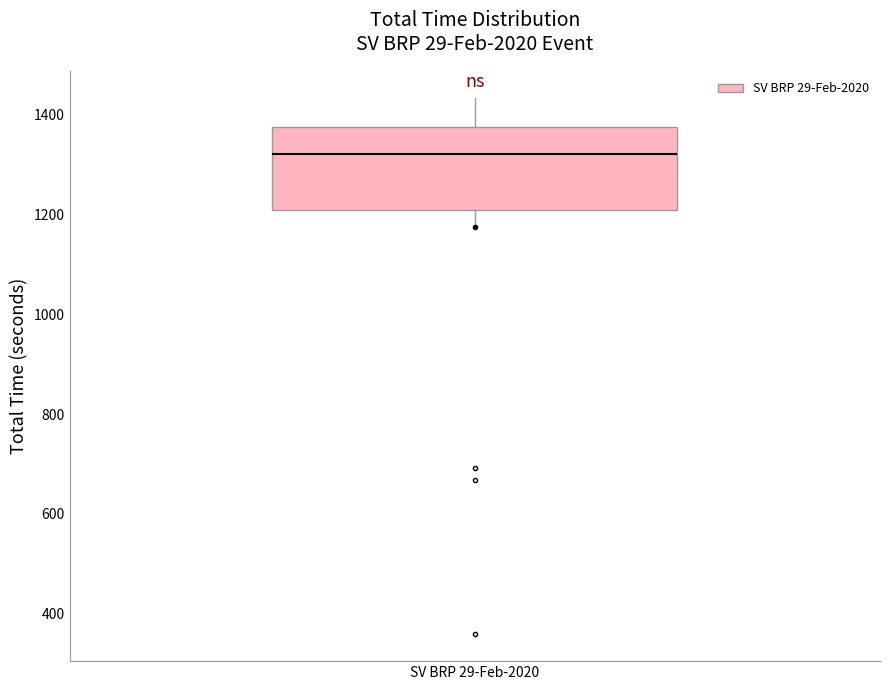

Transcribe this box plot: give where the median line is, the range the box spans, and where the two whiskers end, as read against the y-axis. The values are not printed on the chart, so give them approximately, as read against the axis.

median 1320, box 1200 to 1380, whiskers 1180 to 1440